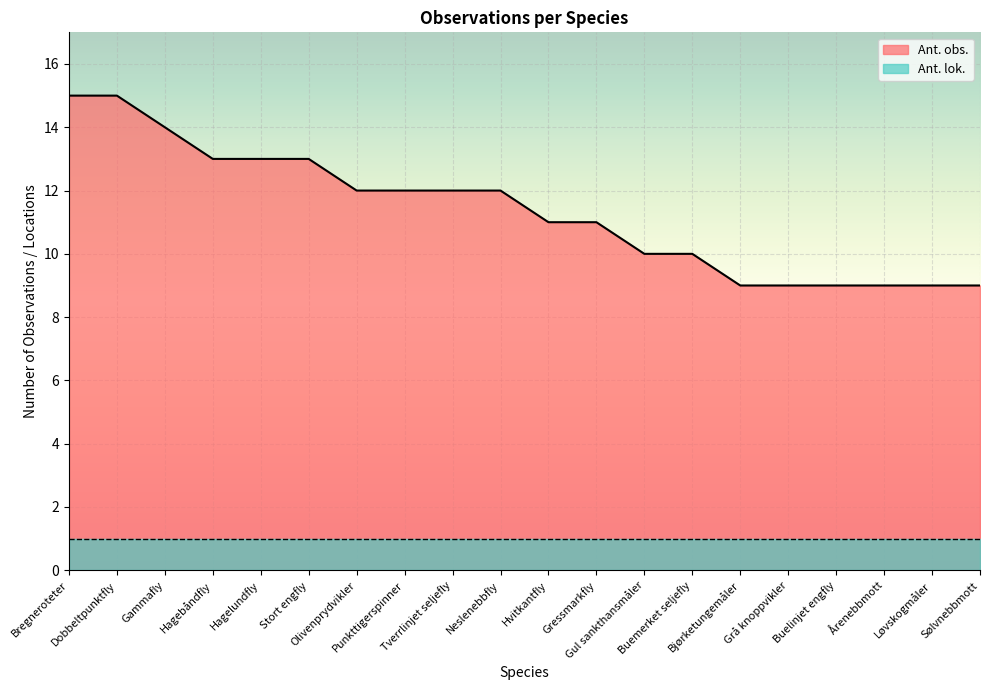

Reading left to right, extract all data points from this chart.

Bregneroteter=15	Dobbeltpunktfly=15	Gammafly=14	Hagebåndfly=13	Hagelundfly=13	Stort engfly=13	Olivenprydvikler=12	Punkttigerspinner=12	Tverrlinjet seljefly=12	Neslenebbfly=12	Hvitkantfly=11	Gressmarkfly=11	Gul sankthansmåler=10	Buemerket seljefly=10	Bjørketungemåler=9	Grå knoppvikler=9	Buelinjet engfly=9	Årenebbmott=9	Løvskogmåler=9	Sølvnebbmott=9